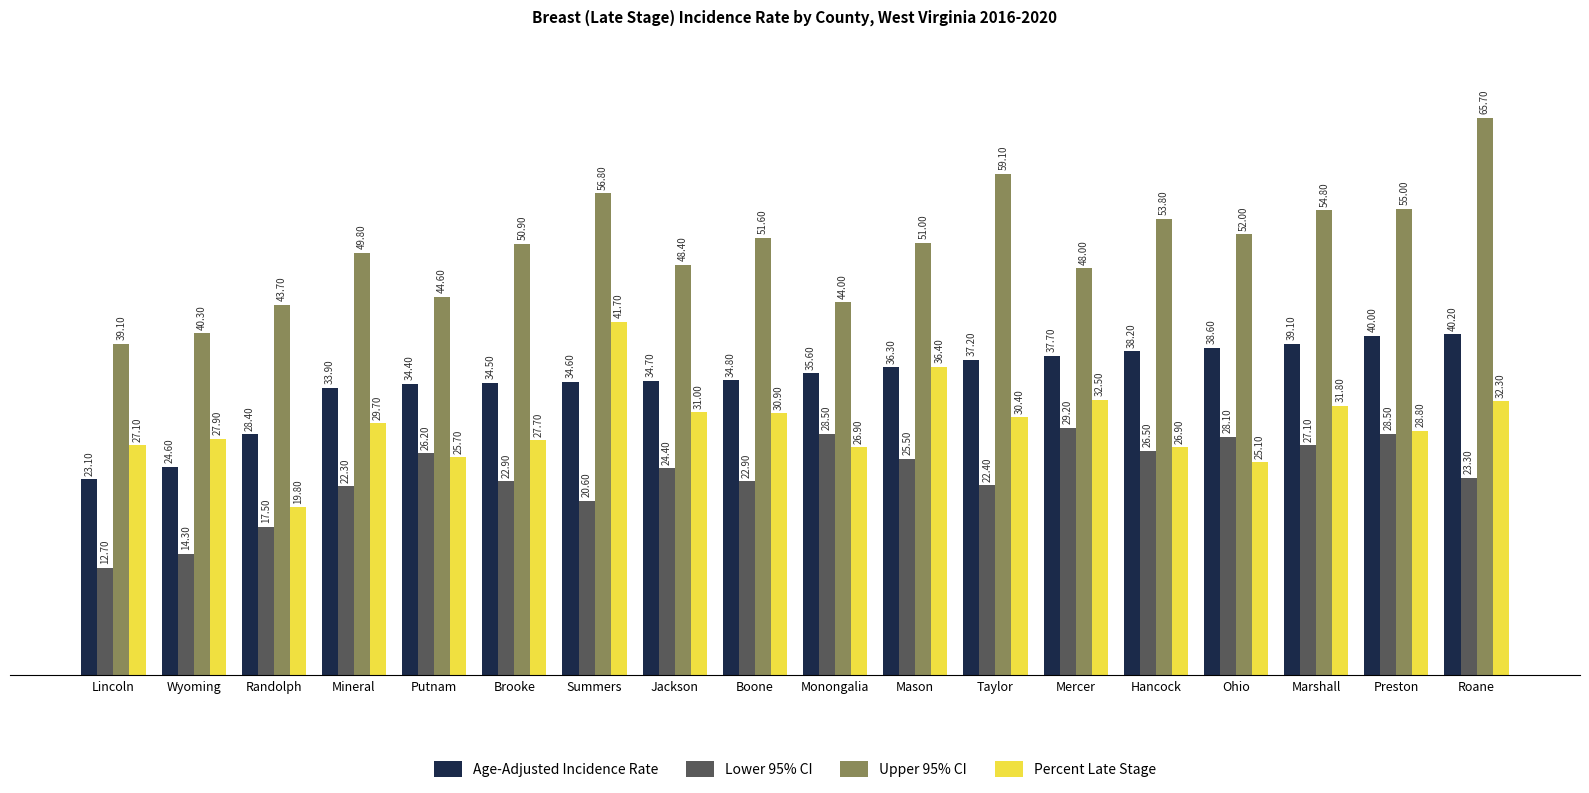

Reading left to right, transcribe all the data shown in this chart.

Age-Adjusted Incidence Rate: Lincoln=23.1	Wyoming=24.6	Randolph=28.4	Mineral=33.9	Putnam=34.4	Brooke=34.5	Summers=34.6	Jackson=34.7	Boone=34.8	Monongalia=35.6	Mason=36.3	Taylor=37.2	Mercer=37.7	Hancock=38.2	Ohio=38.6	Marshall=39.1	Preston=40.0	Roane=40.2
Lower 95% CI: Lincoln=12.7	Wyoming=14.3	Randolph=17.5	Mineral=22.3	Putnam=26.2	Brooke=22.9	Summers=20.6	Jackson=24.4	Boone=22.9	Monongalia=28.5	Mason=25.5	Taylor=22.4	Mercer=29.2	Hancock=26.5	Ohio=28.1	Marshall=27.1	Preston=28.5	Roane=23.3
Upper 95% CI: Lincoln=39.1	Wyoming=40.3	Randolph=43.7	Mineral=49.8	Putnam=44.6	Brooke=50.9	Summers=56.8	Jackson=48.4	Boone=51.6	Monongalia=44.0	Mason=51.0	Taylor=59.1	Mercer=48.0	Hancock=53.8	Ohio=52.0	Marshall=54.8	Preston=55.0	Roane=65.7
Percent Late Stage: Lincoln=27.1	Wyoming=27.9	Randolph=19.8	Mineral=29.7	Putnam=25.7	Brooke=27.7	Summers=41.7	Jackson=31.0	Boone=30.9	Monongalia=26.9	Mason=36.4	Taylor=30.4	Mercer=32.5	Hancock=26.9	Ohio=25.1	Marshall=31.8	Preston=28.8	Roane=32.3